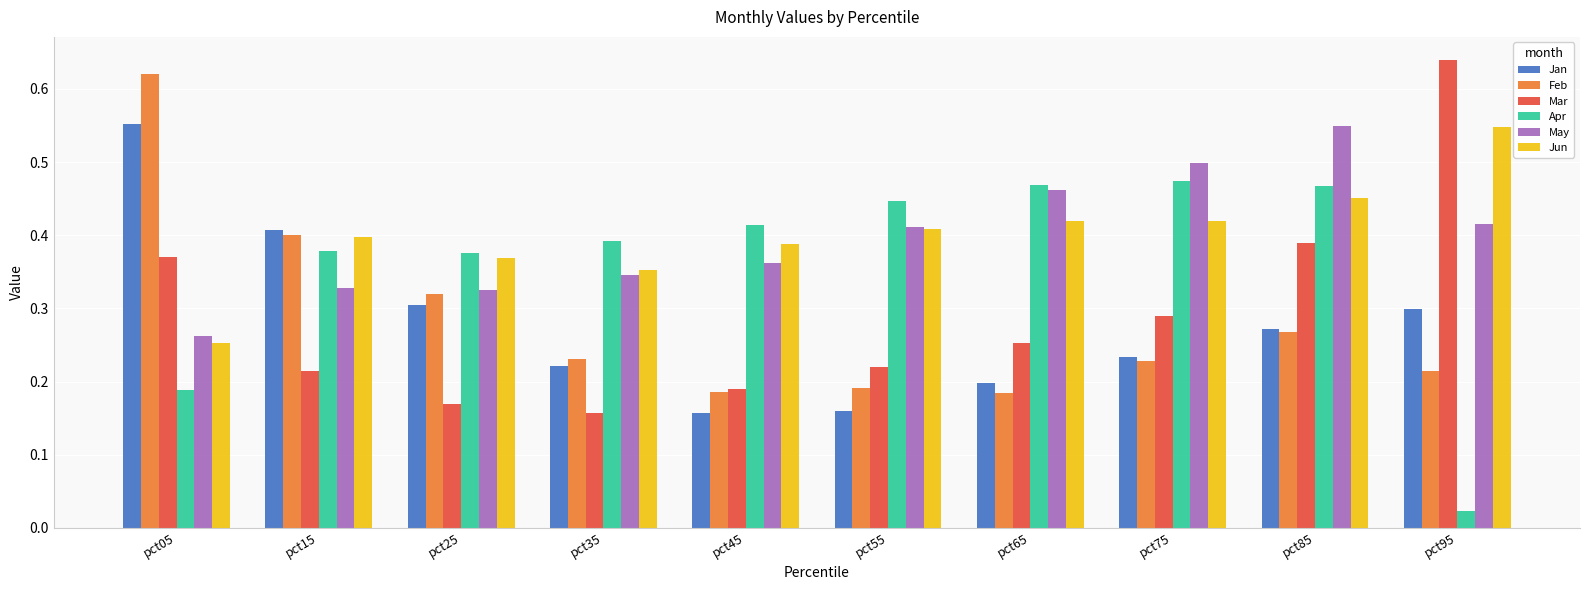

What is the sum of all Feb values?

2.8